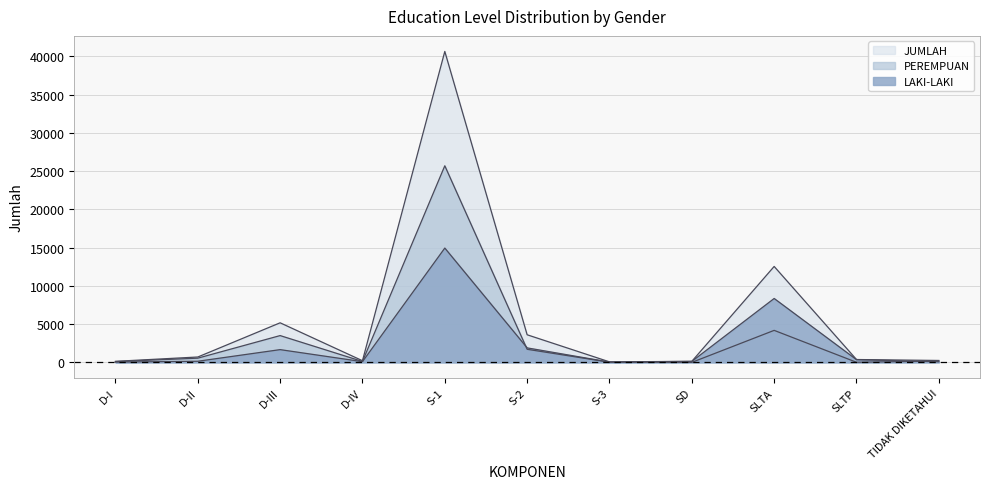

At which label does PEREMPUAN first exceed 173?

D-II